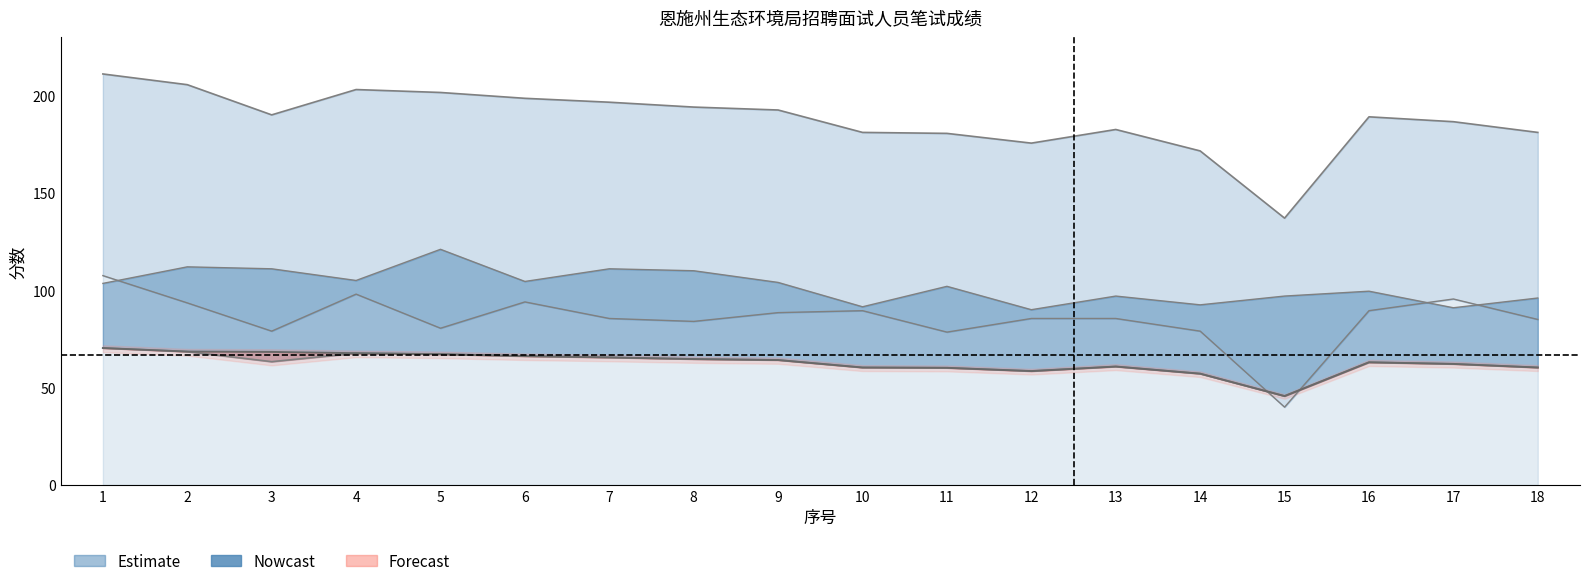

What is the smallest value displayed?

40.0